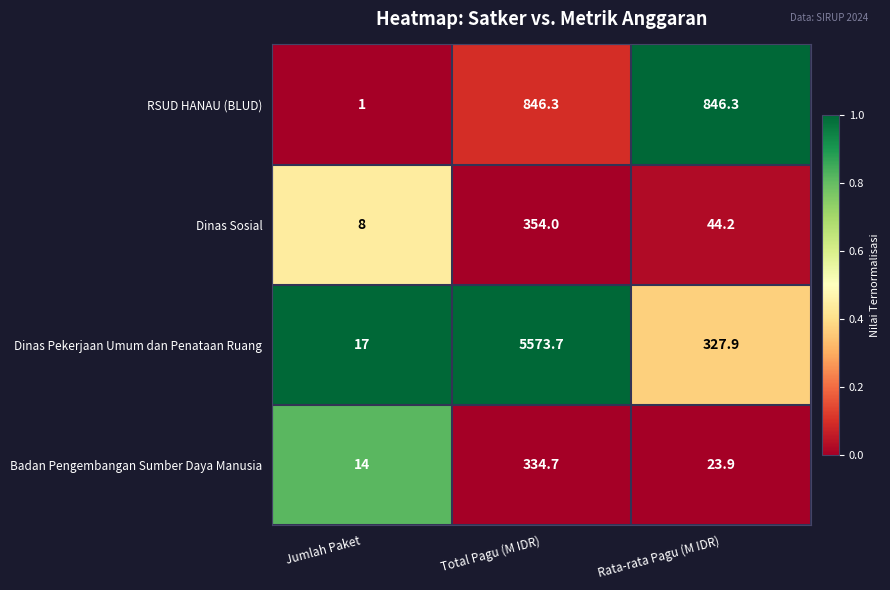

The Badan Pengembangan Sumber Daya Manusia series shows 14.0 at Jumlah Paket. True or false?

True